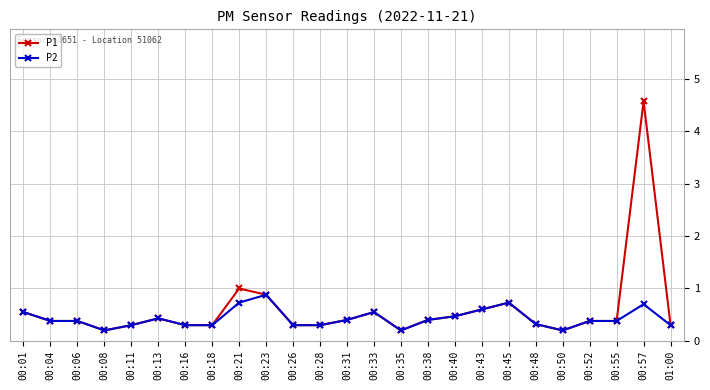

What is the greatest value displayed?

4.6